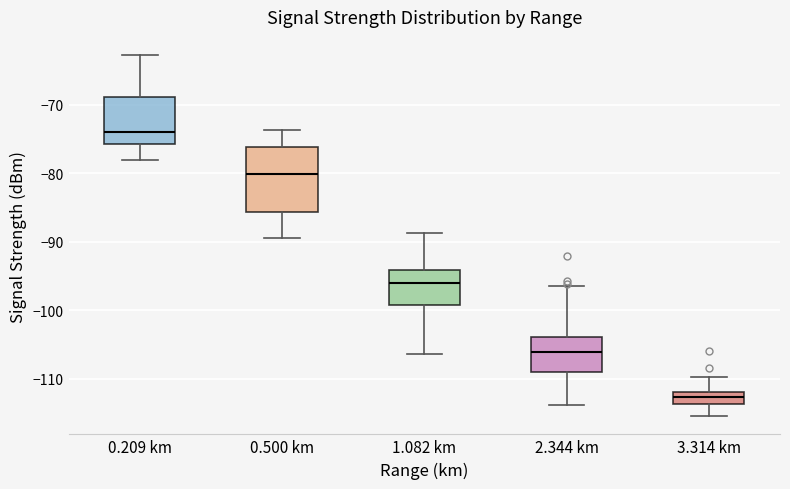

Which box is the tallest, from its lower edge to its upper edge?

0.500 km